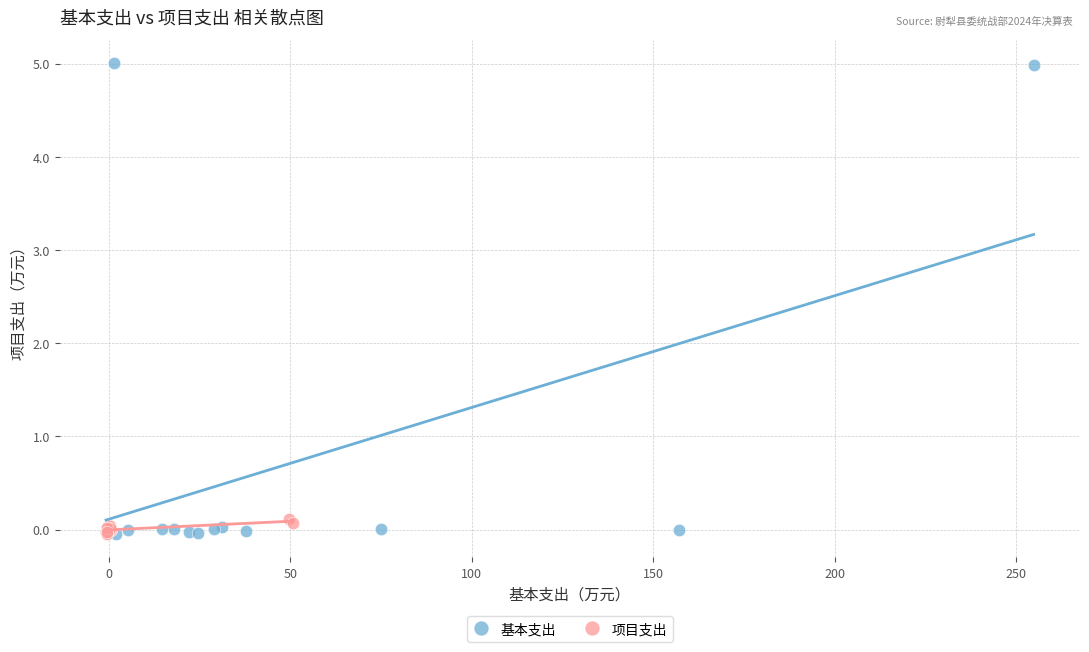

What are all the series names shown in the legend?

基本支出, 项目支出